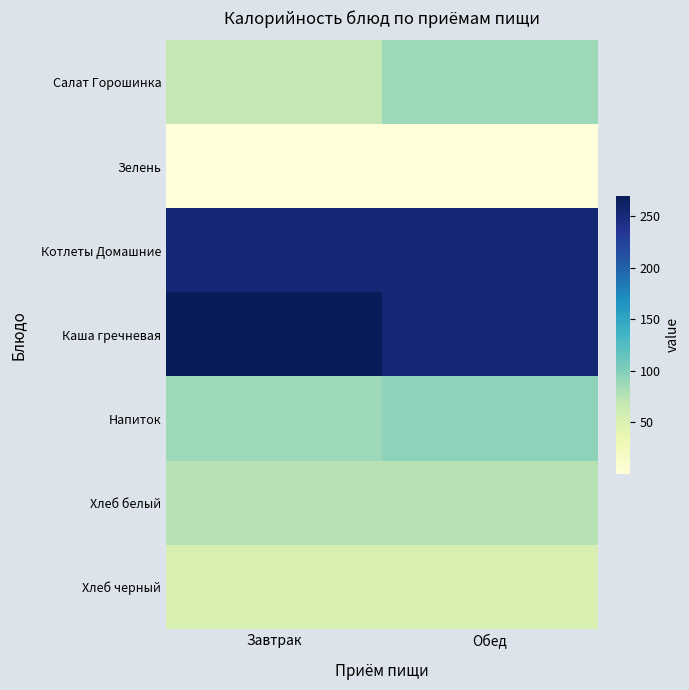

At how many categories does at least one series exceed 45?

2